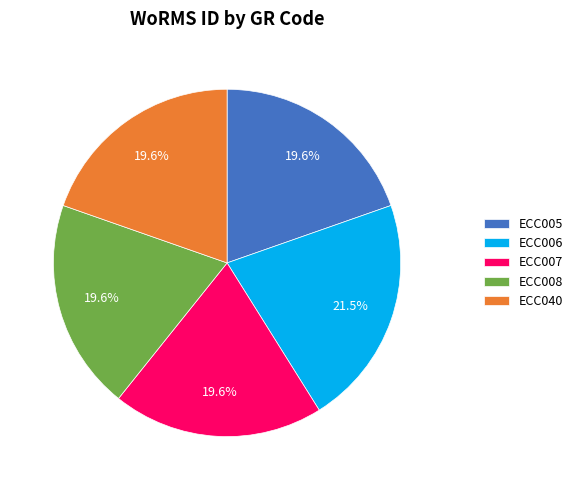

What is the largest slice in the pie chart?

ECC006